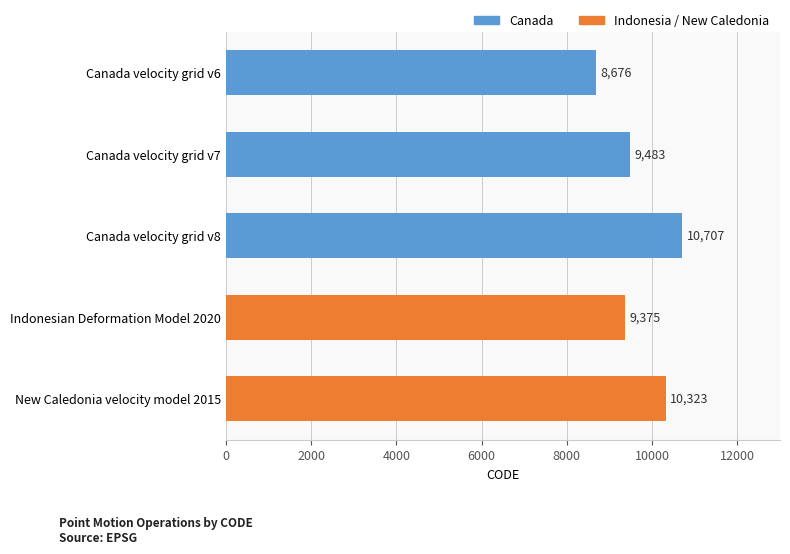

Reading top to bottom, extract all data points from this chart.

Canada velocity grid v6=8676	Canada velocity grid v7=9483	Canada velocity grid v8=10707	Indonesian Deformation Model 2020=9375	New Caledonia velocity model 2015=10323